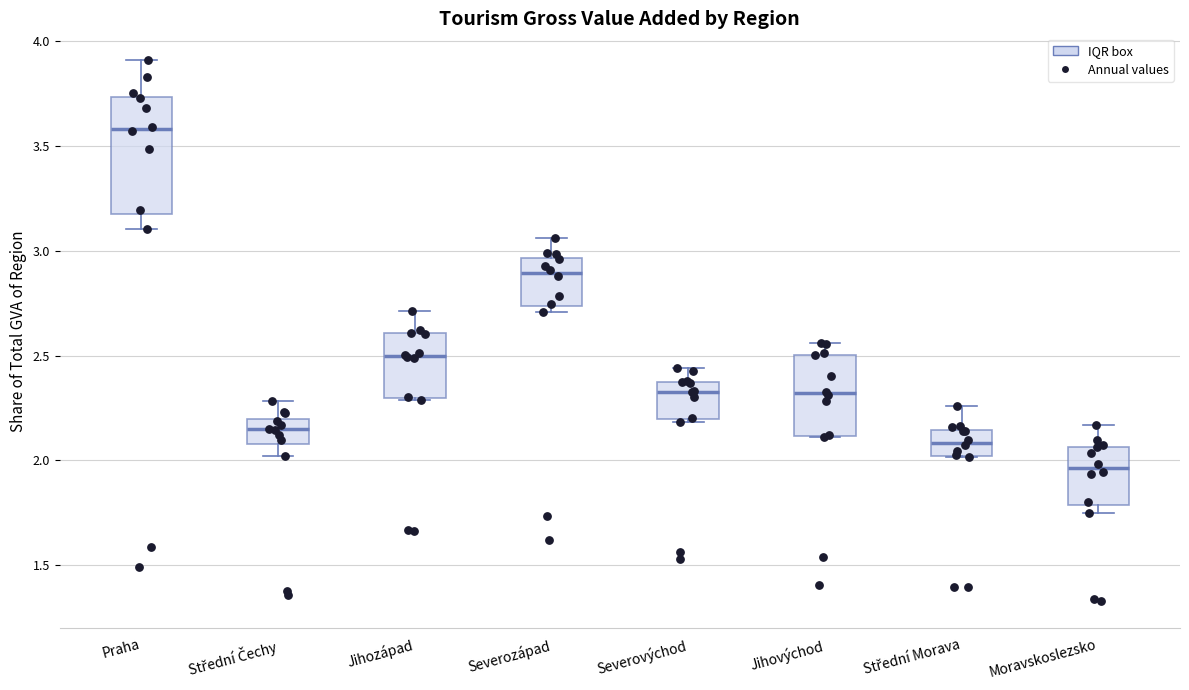

Where is the lower edge of the box for Střední Morava on the y-axis? The values are not printed on the chart, so give them approximately, as read against the axis.

2.00